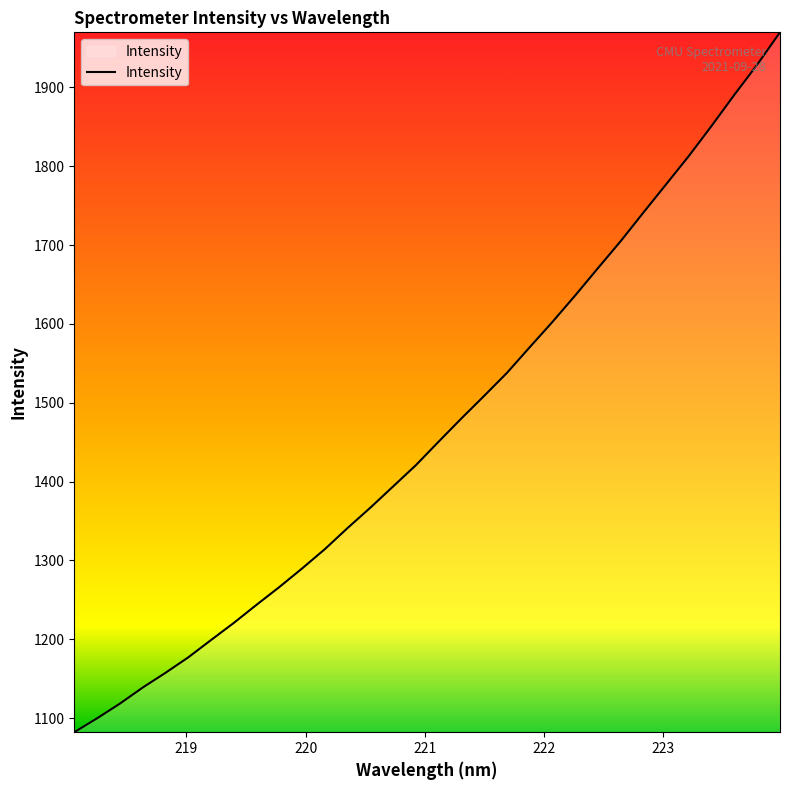

Reading left to right, what are all the values shown in this chart?

1082.2	1099.8	1118.4	1138.8	1157.5	1177.1	1199.1	1220.8	1243.8	1266.3	1289.9	1314.4	1341.3	1367.1	1394.0	1421.0	1450.9	1480.3	1508.9	1538.1	1570.6	1602.7	1636.3	1671.0	1705.2	1741.5	1777.4	1813.4	1851.6	1891.0	1929.0	1969.9